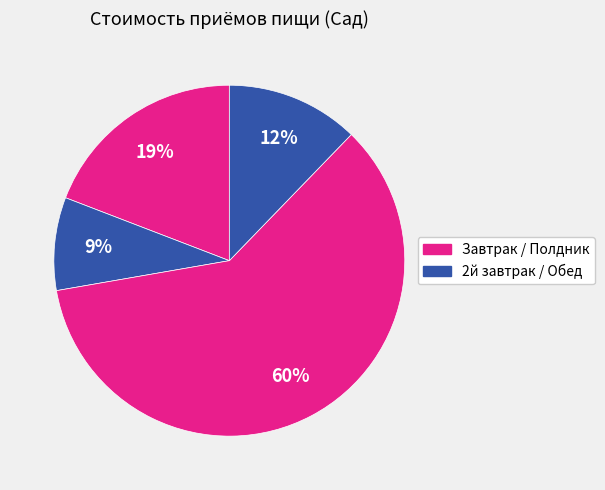

How many segments does this pie chart have?

4